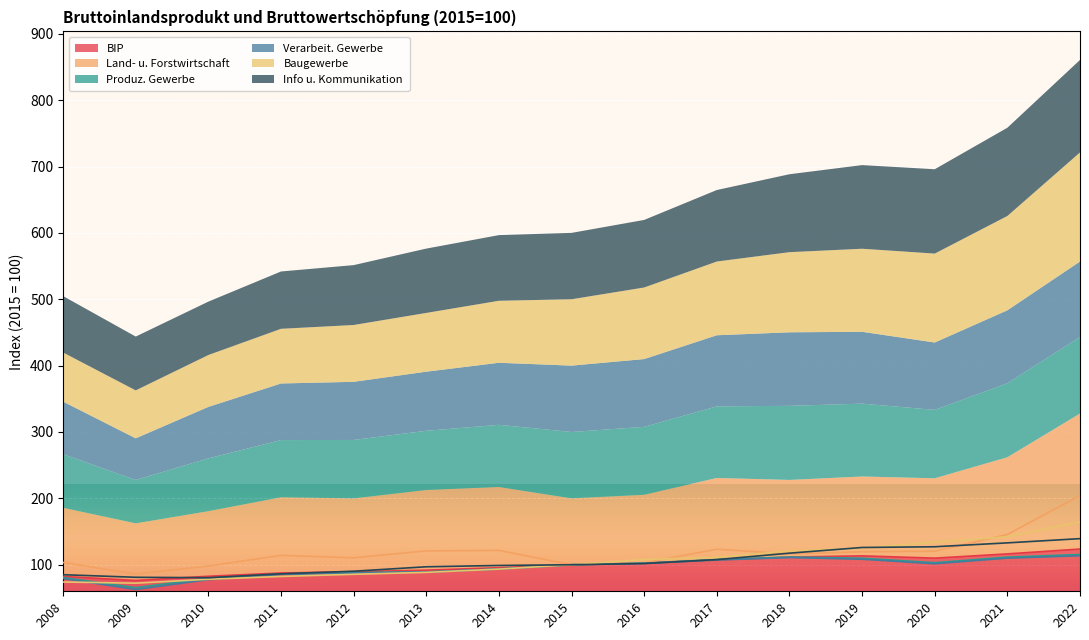

What is the value of the BIP point at the 13th from the left?

109.9